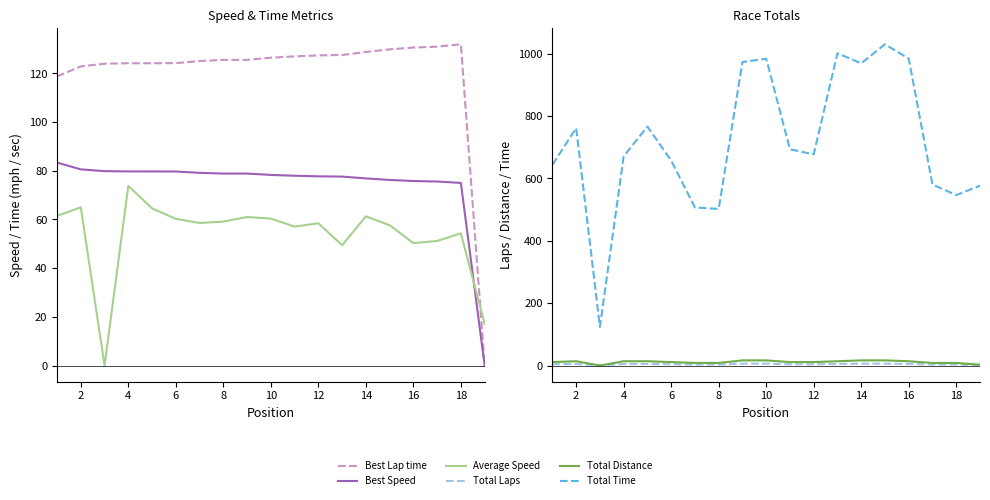

True or false: Total Time and Best Lap time intersect in this chart.

False